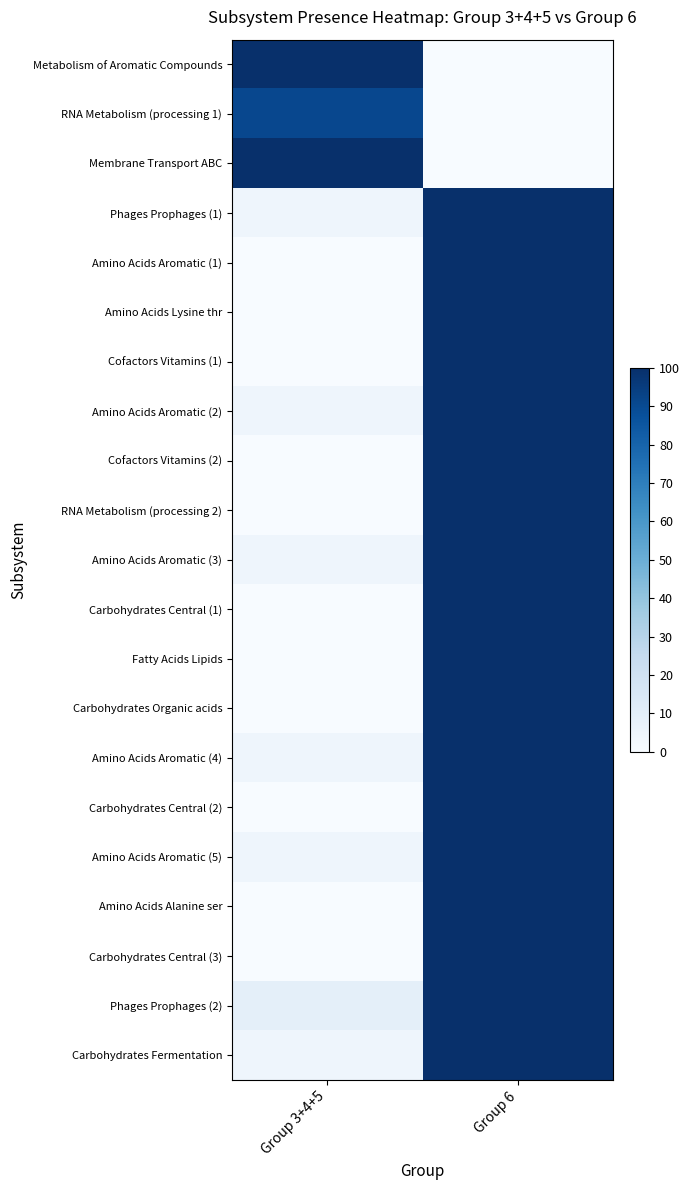

Which has a higher value, Group 6 or Group 3+4+5?

Group 3+4+5